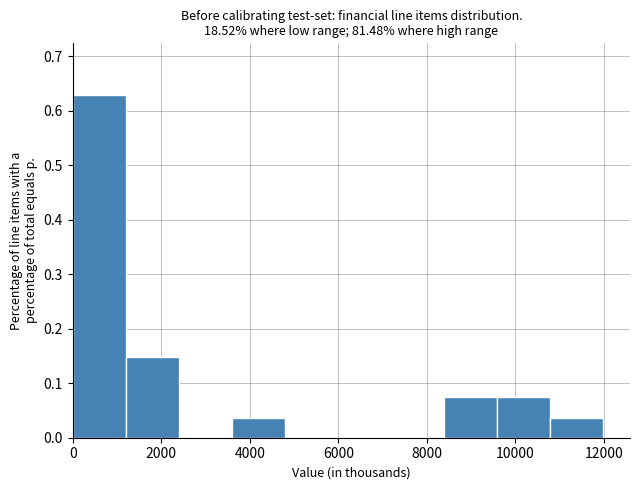

Reading left to right, list every bar in this chart as the range it spans on the x-axis followed by its height. Neither the bar edges nor the heights are printed on the chart, so give them approximately, as read against the axes.

0 to 1200: 0.63
1200 to 2400: 0.15
2400 to 3600: 0
3600 to 4800: 0.04
4800 to 6000: 0
6000 to 7200: 0
7200 to 8400: 0
8400 to 9600: 0.07
9600 to 10800: 0.07
10800 to 12000: 0.04